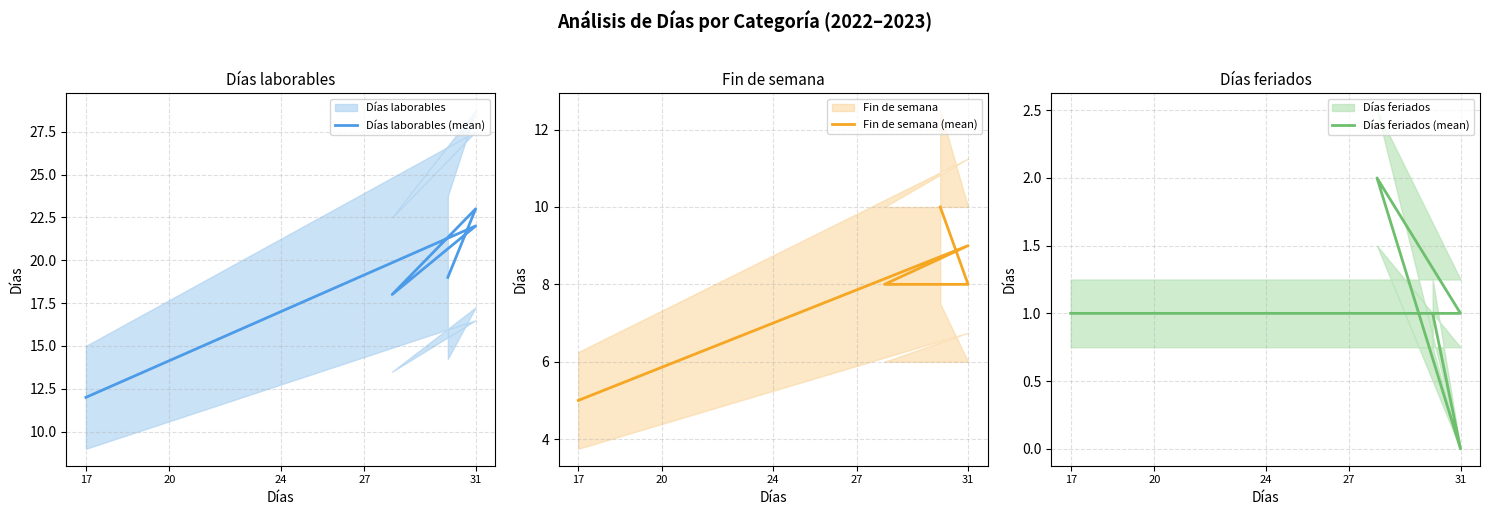

Which series has the largest range (max minus min)?

Días laborables (mean)